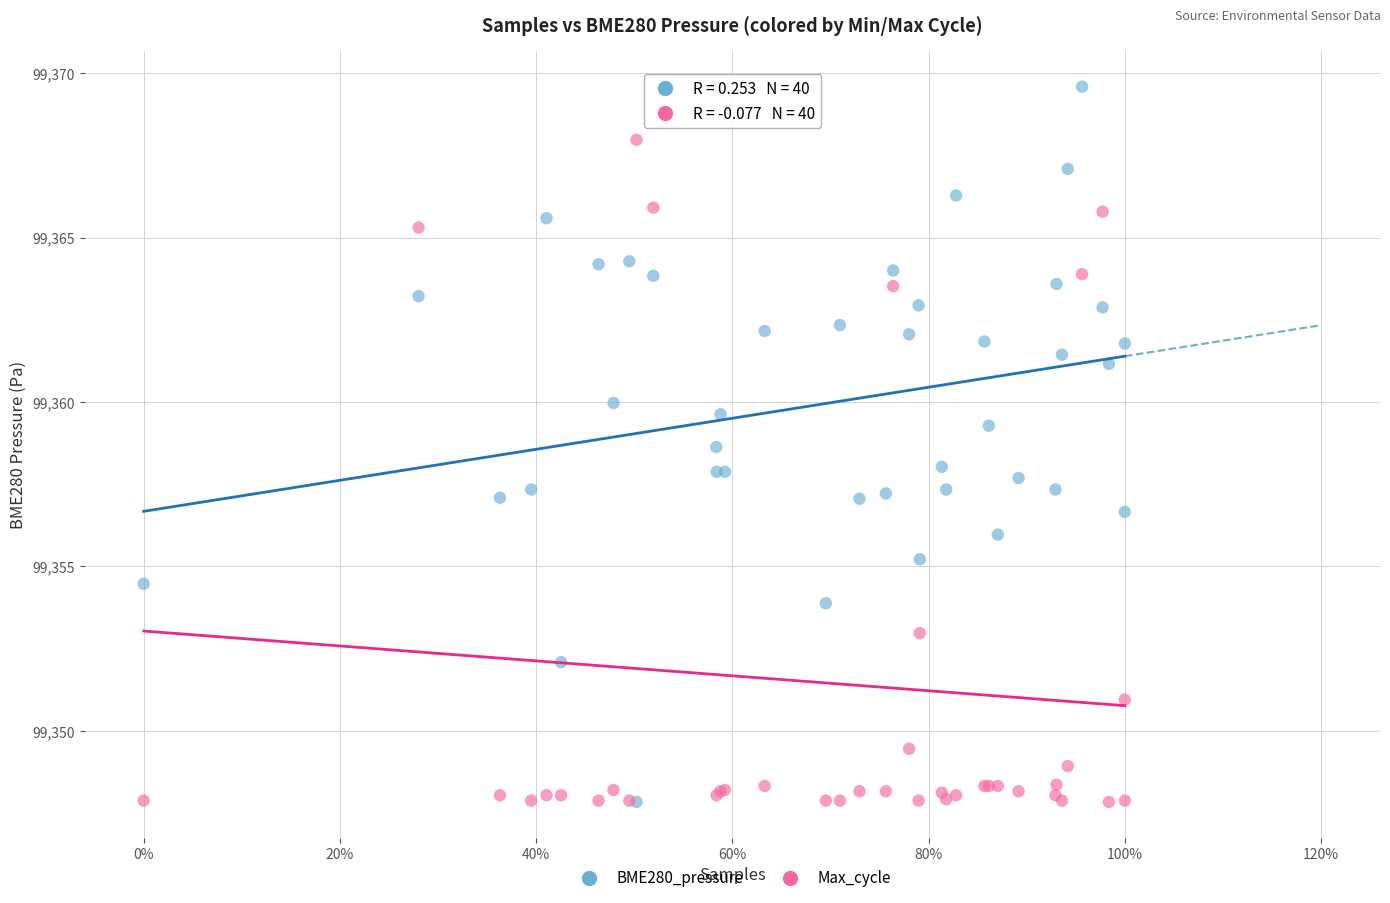

What are all the series names shown in the legend?

BME280_pressure, Max_cycle